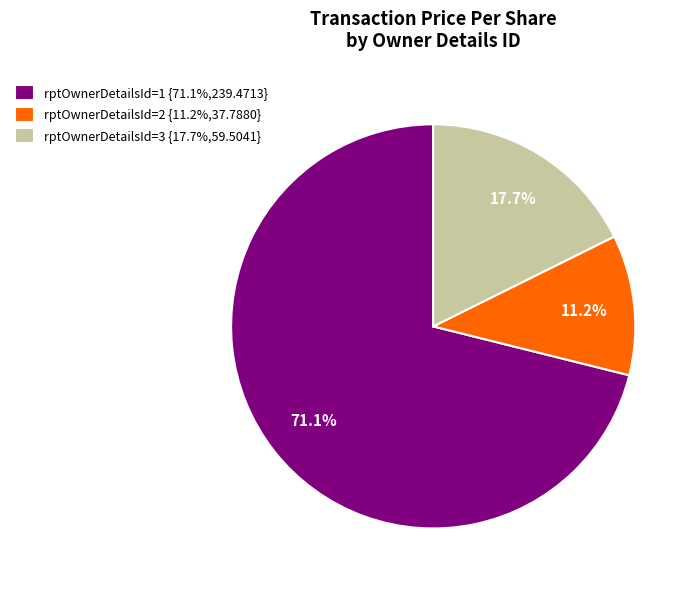

How many slices are in this pie chart?

3